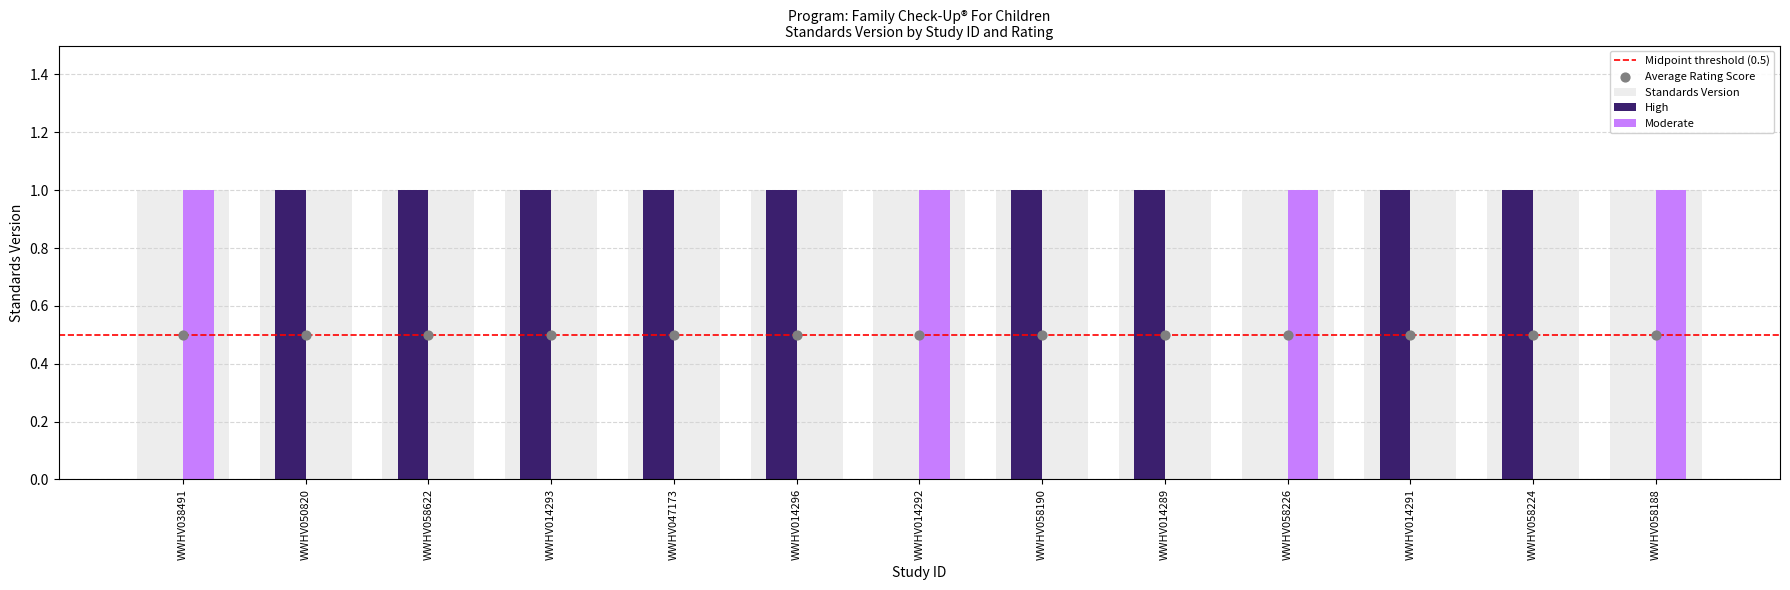

Is the value of Standards Version at WWHV050820 greater than the value of Moderate at WWHV014296?

Yes